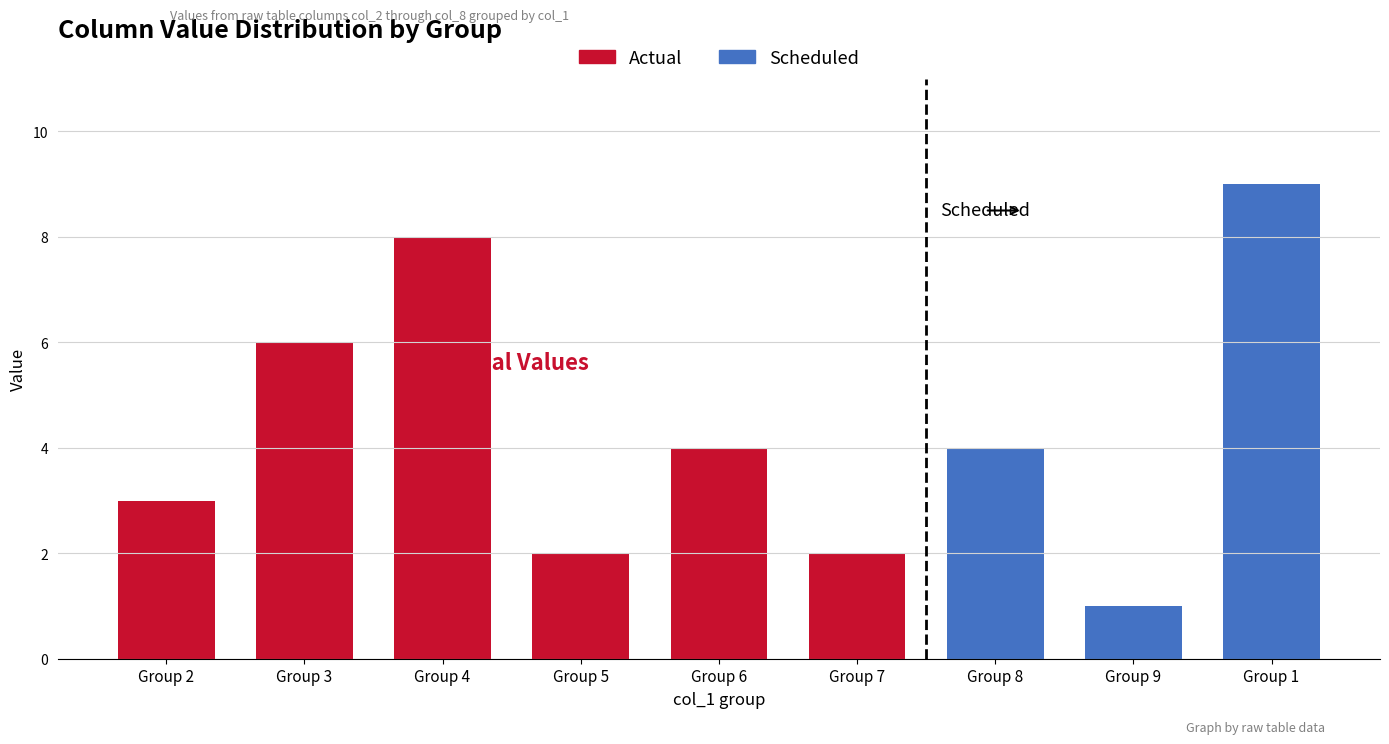

Between 1 and 7, which is larger?

1